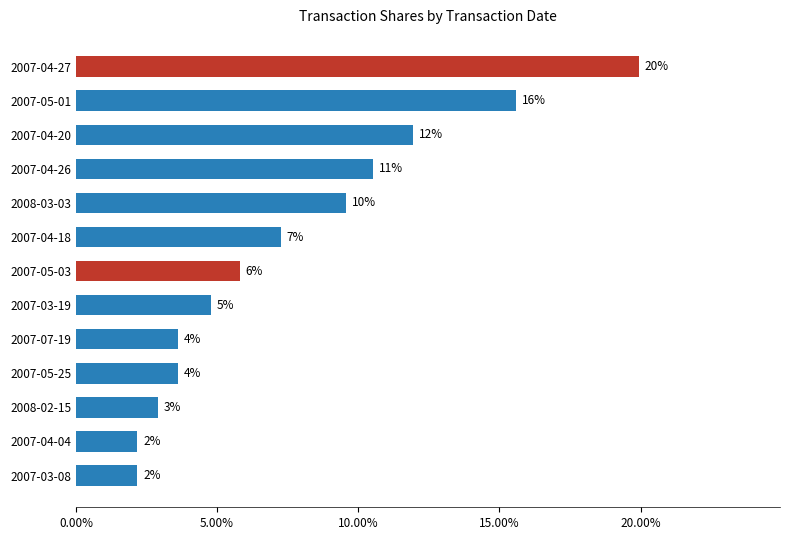

What is the greatest value displayed?

0.2